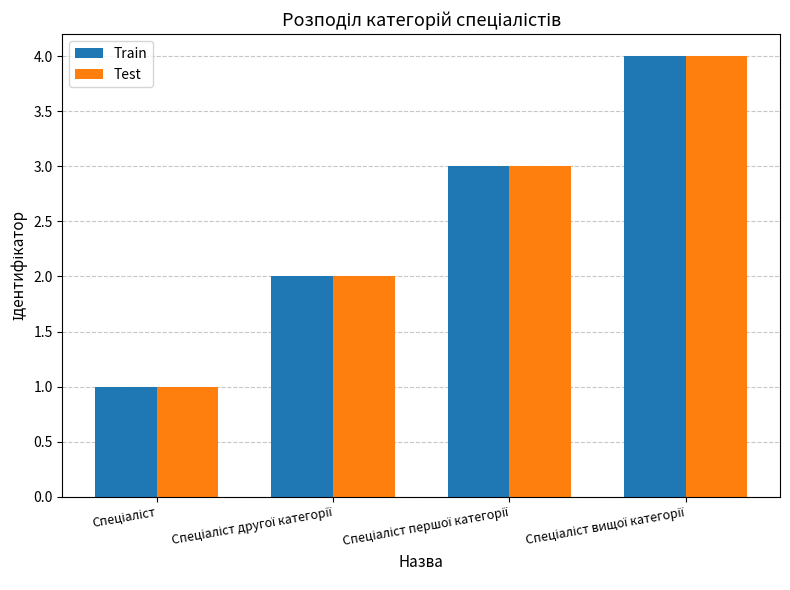

What is the greatest value displayed?

4